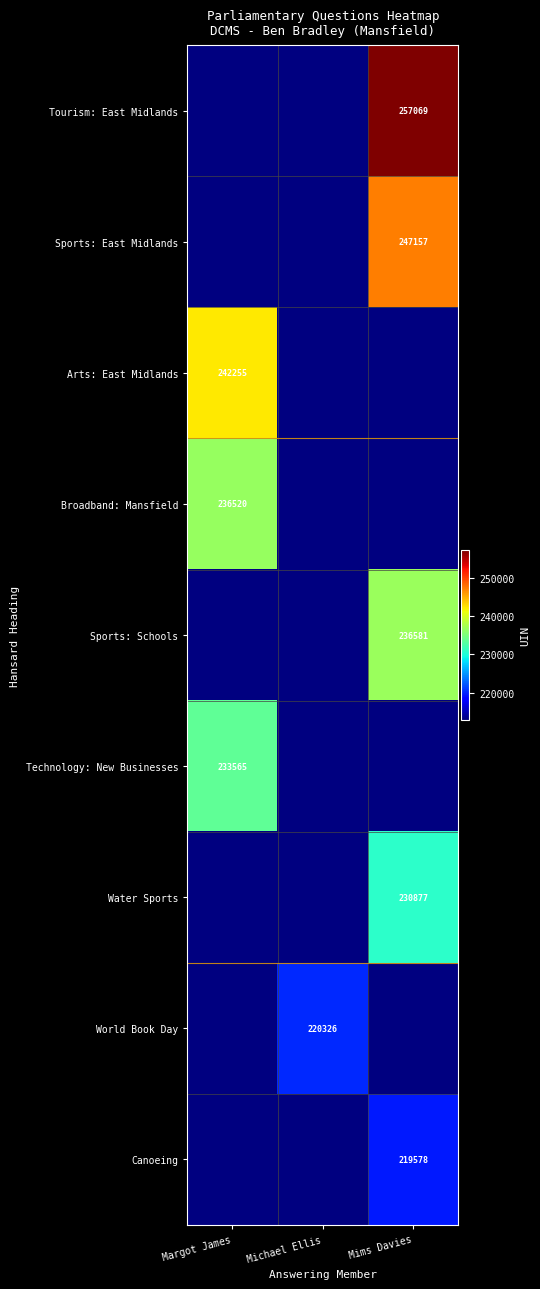

At how many categories does at least one series exceed 163843?

3